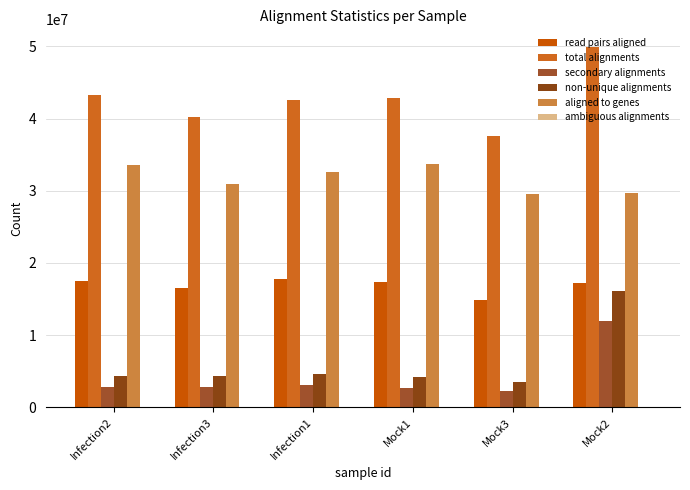

Are the bars horizontal?

No